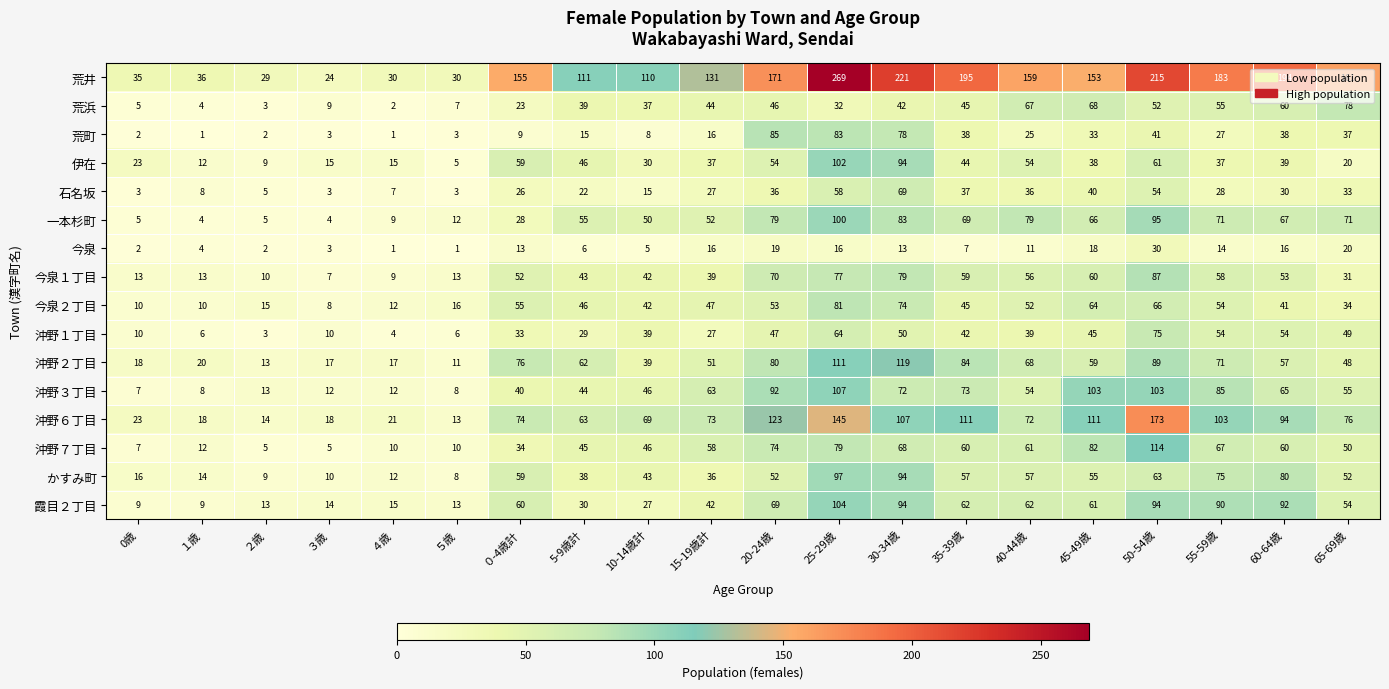

Is it true that 今泉２丁目 equals 33 at 45-49歳?

False